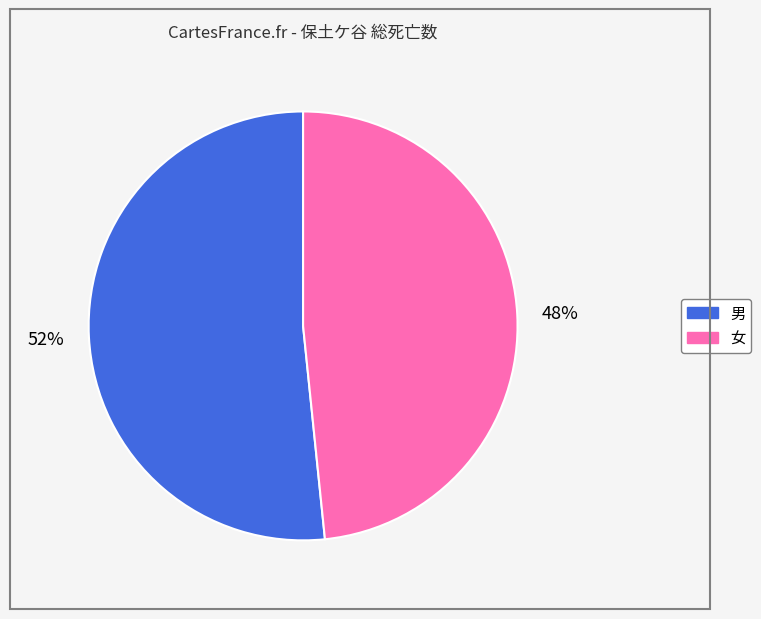

What is the smallest slice in the pie chart?

女